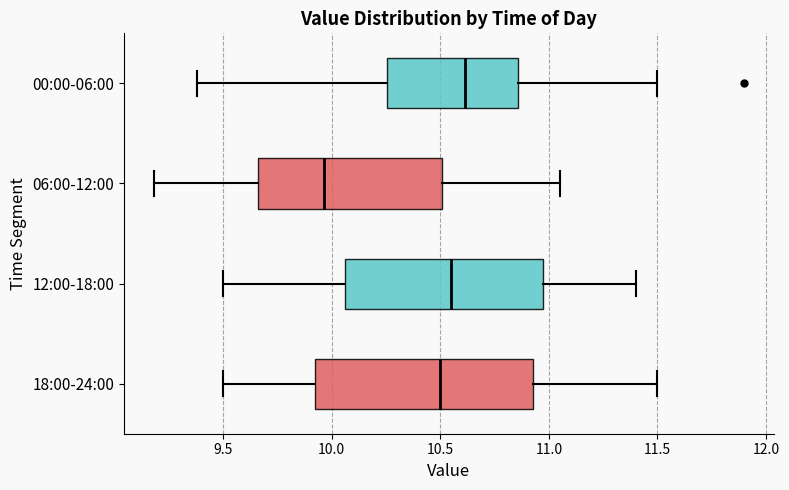

Reading bottom to top, transcribe this box plot: for each box, give where its median line is, the range the box spans, and where its two whiskers end, as read against the x-axis. The values are not printed on the chart, so give them approximately, as read against the axis.

18:00-24:00: median 10.50, box 9.95 to 10.95, whiskers 9.50 to 11.50
12:00-18:00: median 10.55, box 10.05 to 11.00, whiskers 9.50 to 11.40
06:00-12:00: median 9.95, box 9.65 to 10.50, whiskers 9.20 to 11.05
00:00-06:00: median 10.60, box 10.25 to 10.85, whiskers 9.40 to 11.50